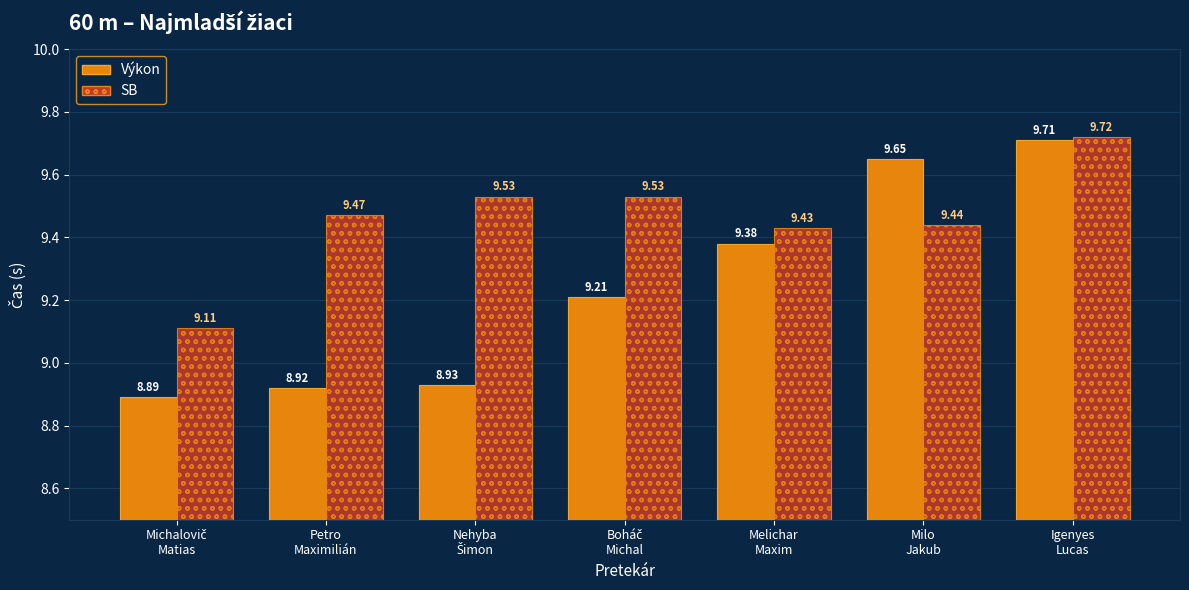

Which series has the widest spread of values?

Výkon